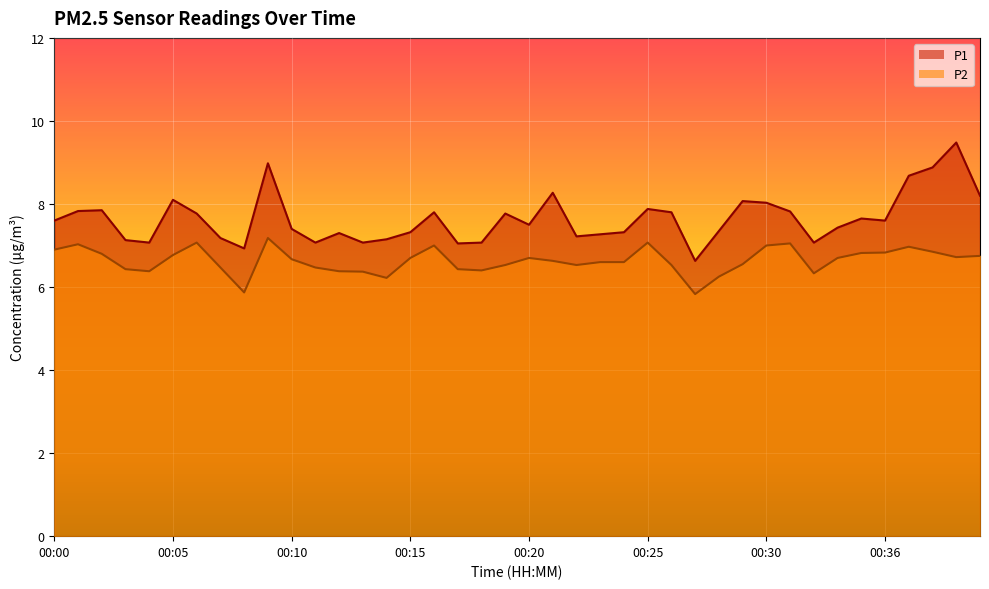

What is the value of the P2 point at the 12th from the left?

6.5